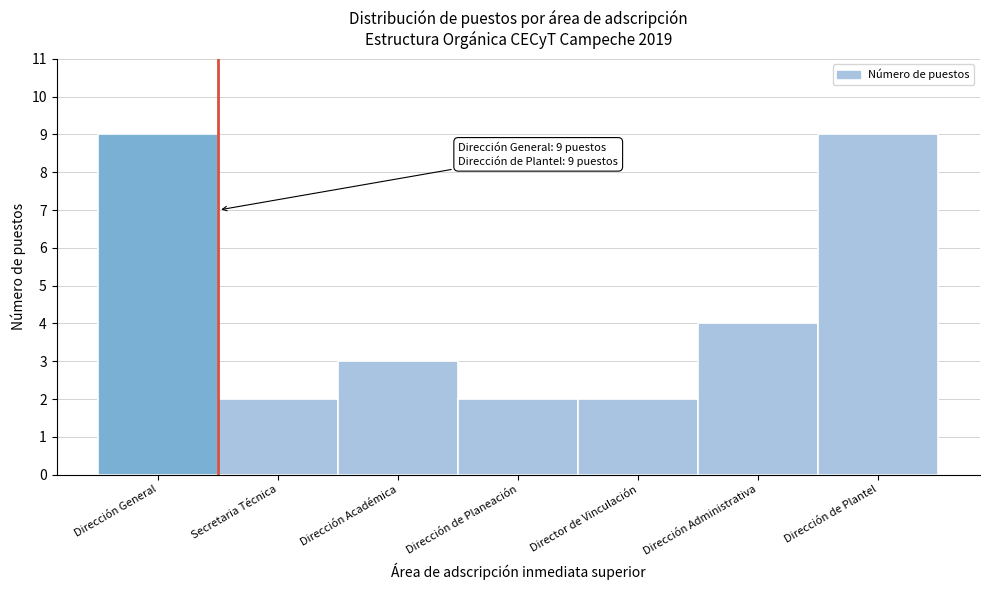

Reading left to right, list all the values displayed in this chart.

Dirección General=9	Secretaria Técnica=2	Dirección Académica=3	Dirección de Planeación=2	Director de Vinculación=2	Dirección Administrativa=4	Dirección de Plantel=9